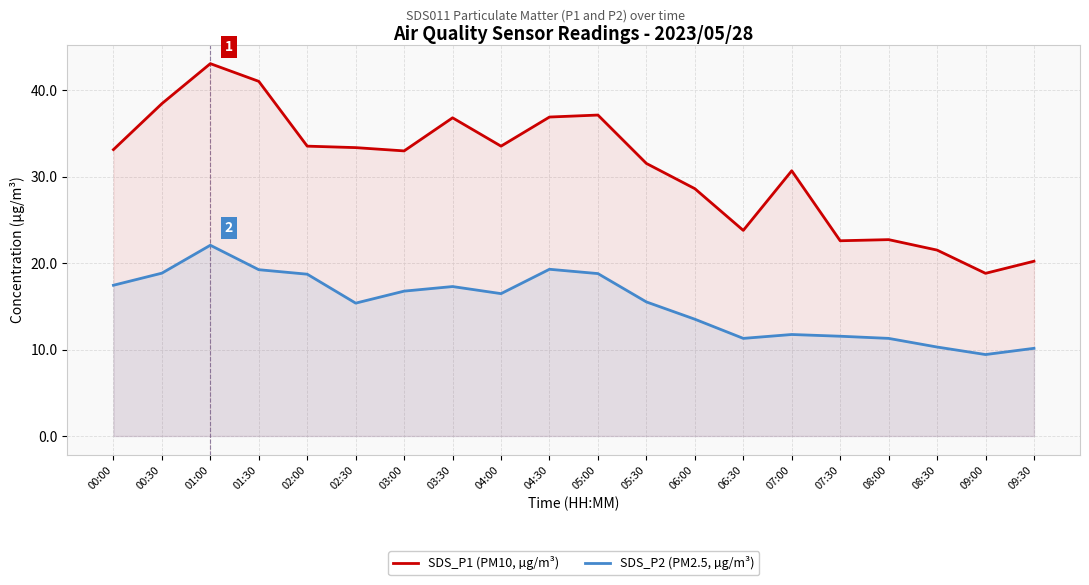

At which category does SDS_P1 (PM10, µg/m³) reach its first local peak?

01:00